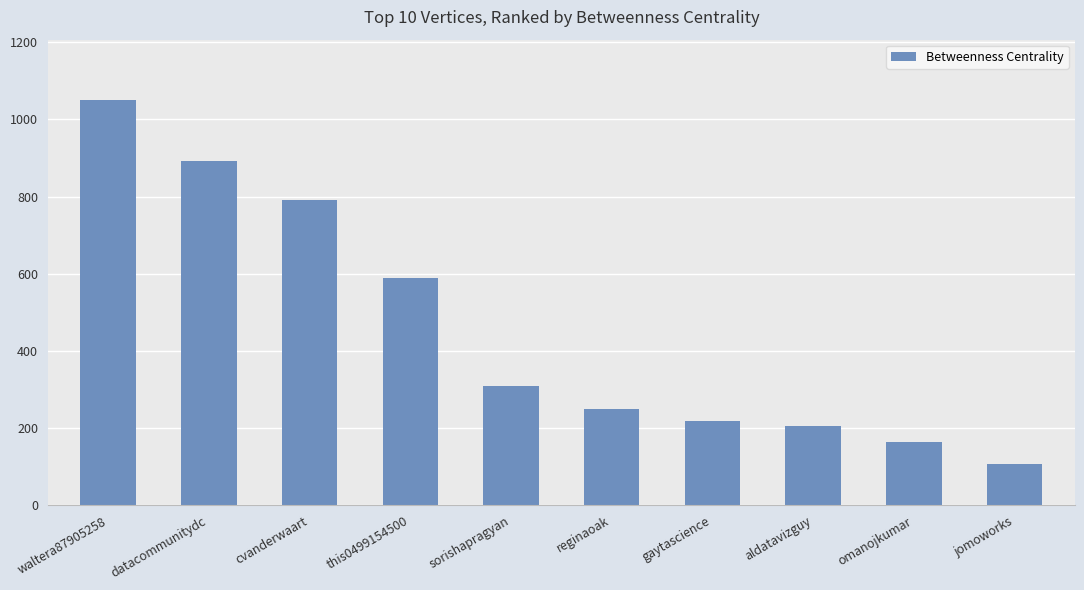

What is the smallest value displayed?

106.1